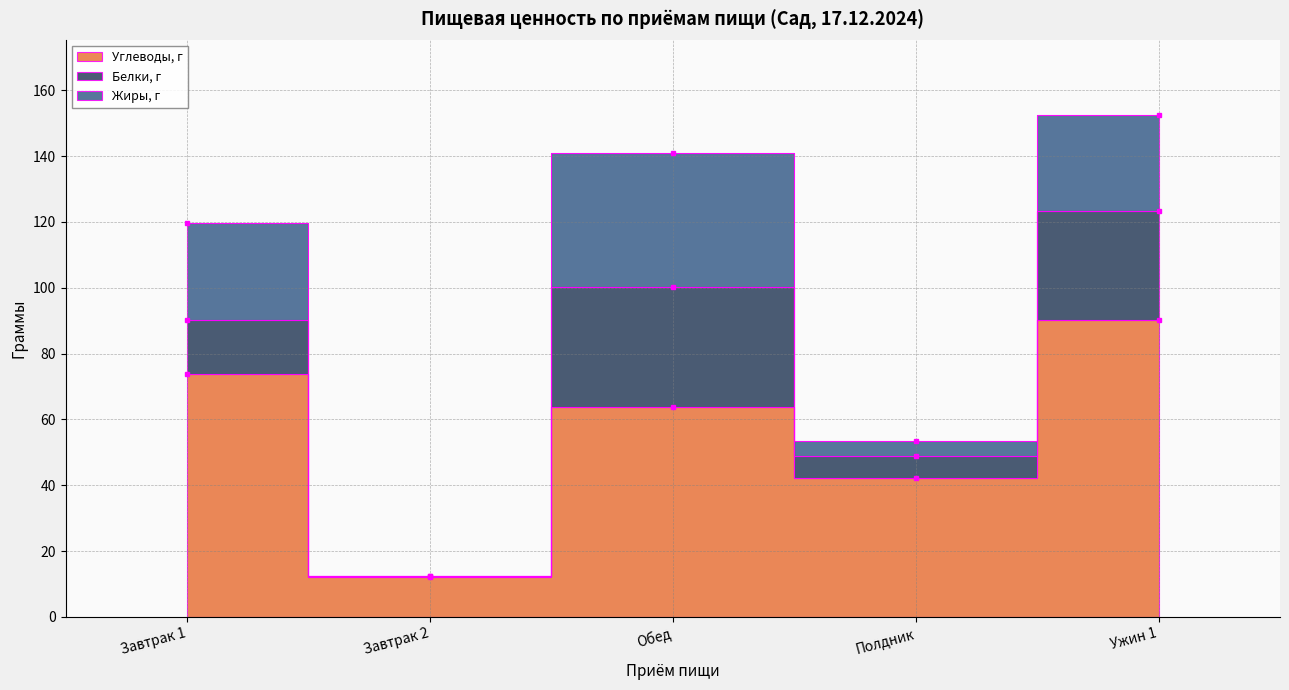

Is it true that Углеводы, г equals 90.3 at Ужин 1?

True